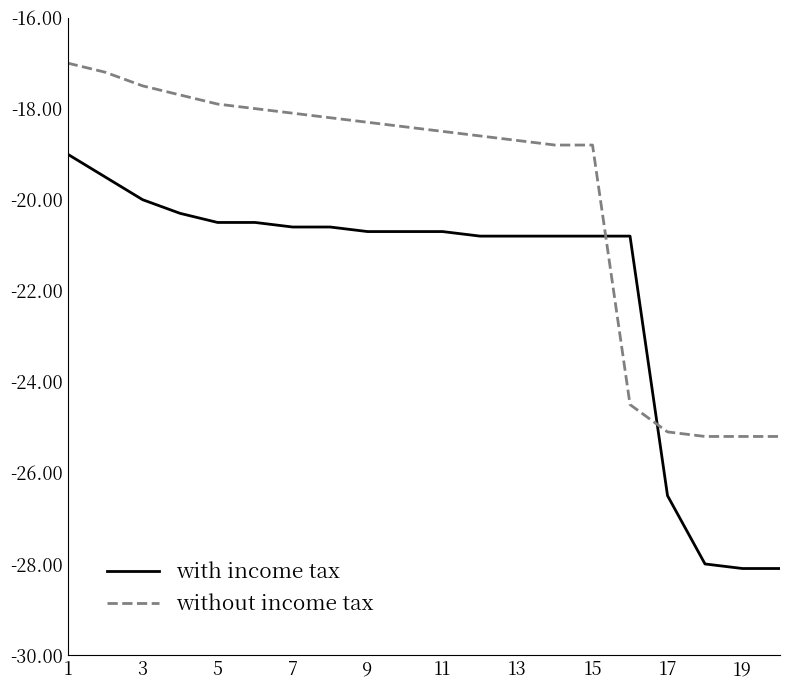

What is the difference between the second highest and second lowest values in the with income tax series?

8.6